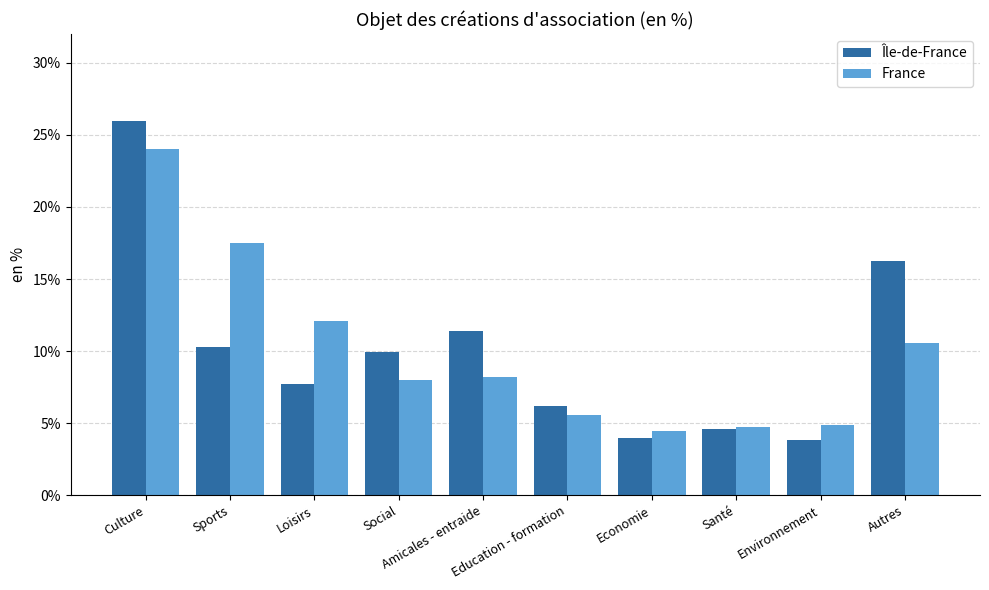

List the series in order of their overall mean, highest first.

Île-de-France, France